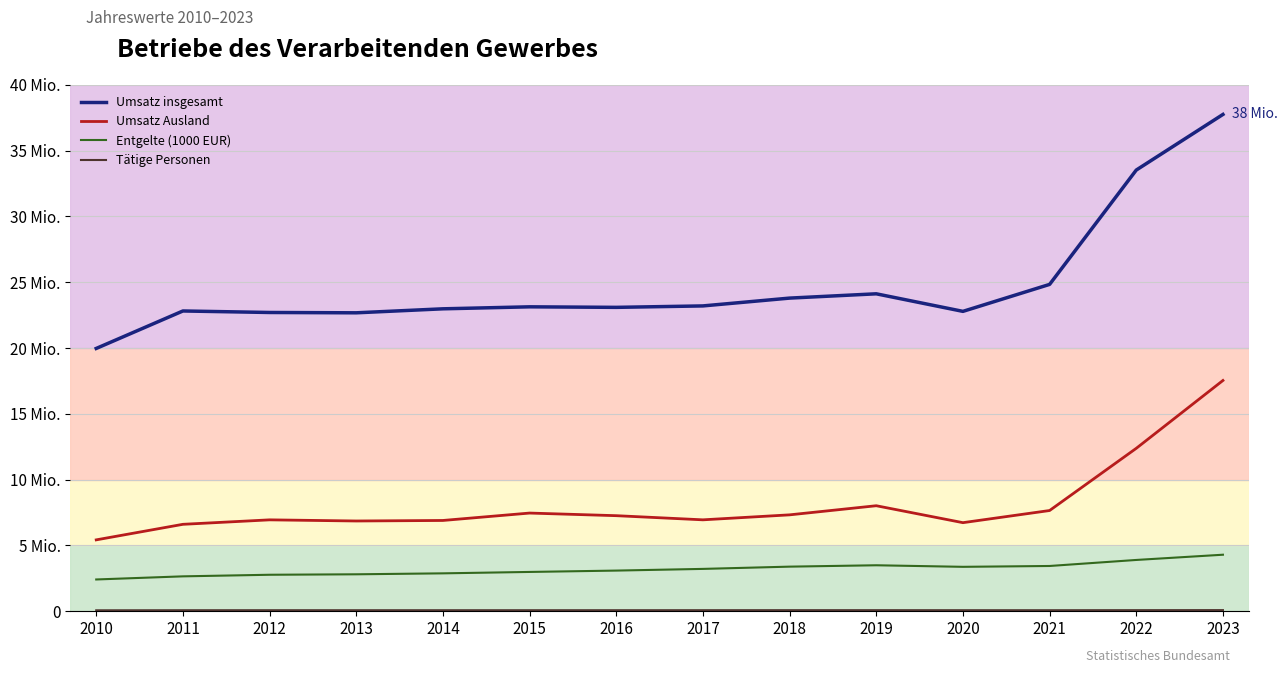

Does the chart display data point markers on the line(s)?

No